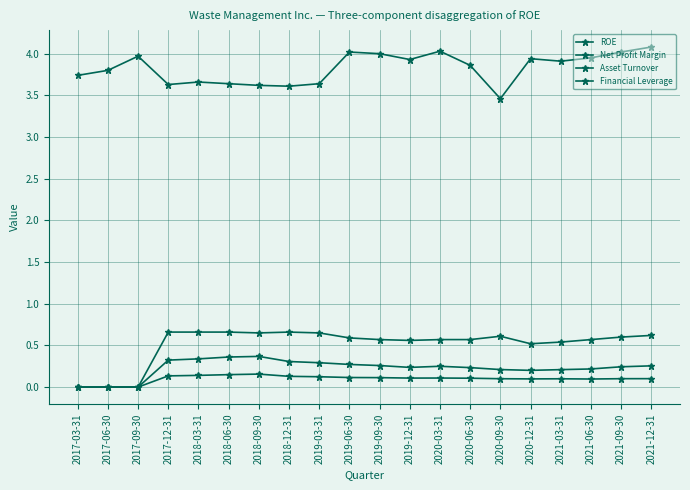

What is the difference between the highest and lowest values at 2018-06-30?

3.5